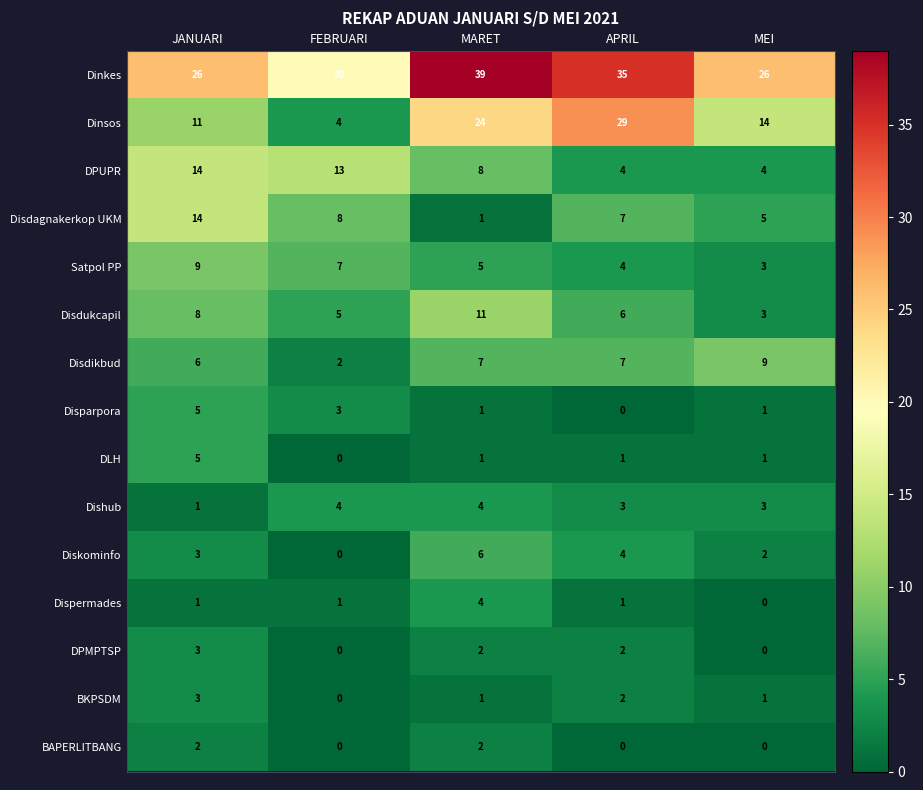

How many distinct data groups are displayed?

15